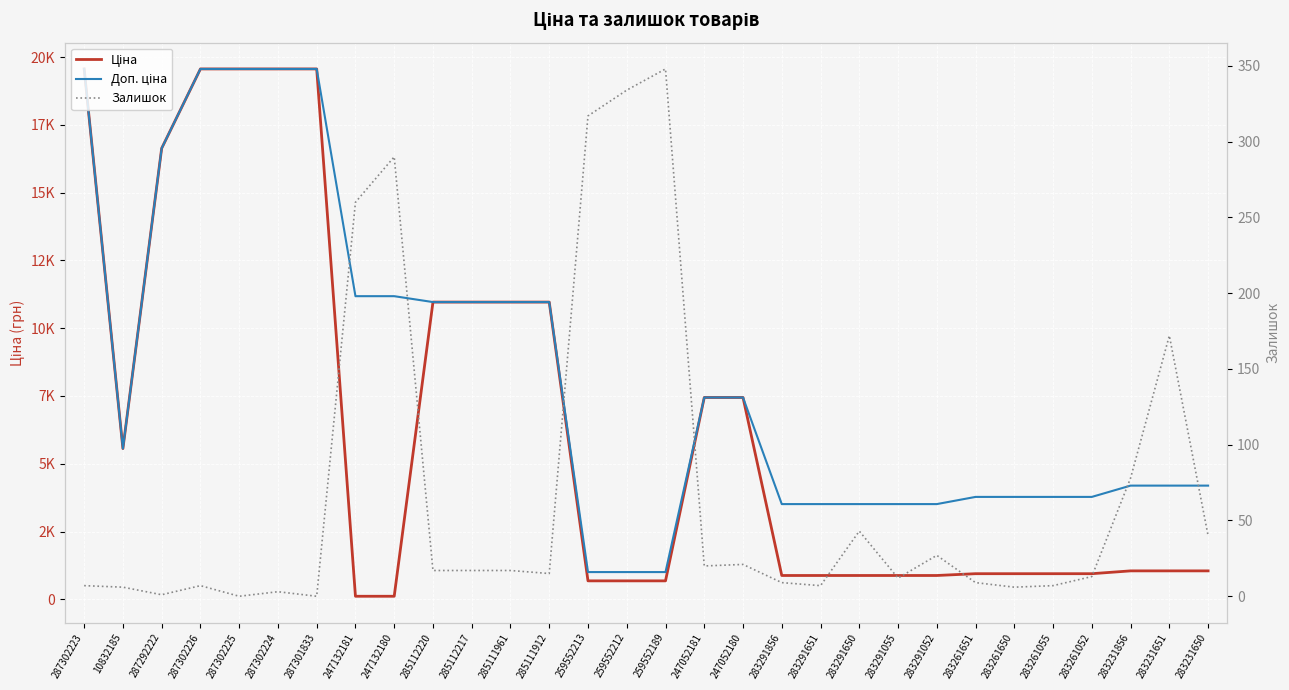

What is the label of the 29th point from the left?

283231651